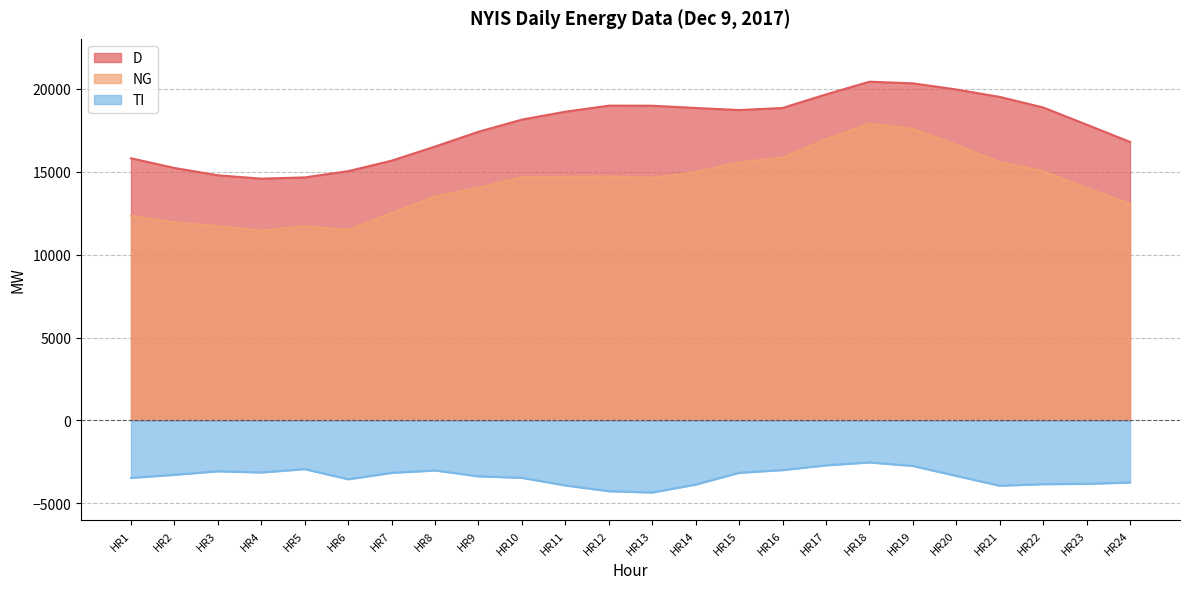

Reading left to right, list all the values displayed in this chart.

D: 15802	15218	14776	14574	14648	15025	15657	16509	17400	18133	18608	18974	18970	18834	18708	18834	19651	20417	20318	19948	19501	18863	17831	16787
NG: 12339	11942	11713	11439	11714	11481	12498	13496	14032	14675	14692	14710	14629	14969	15554	15843	16945	17888	17576	16606	15567	15023	14011	13047
TI: -3463	-3276	-3063	-3135	-2934	-3544	-3159	-3013	-3368	-3458	-3916	-4264	-4341	-3865	-3154	-2991	-2706	-2529	-2742	-3342	-3934	-3840	-3820	-3740